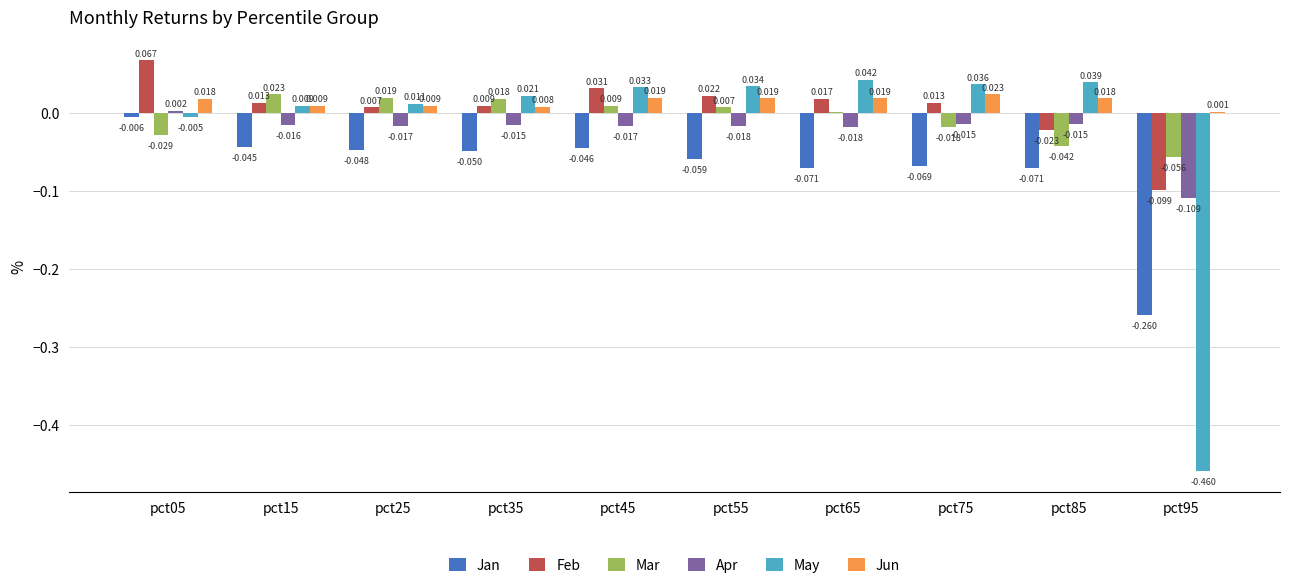

Which series has the largest total across all categories?

Jun